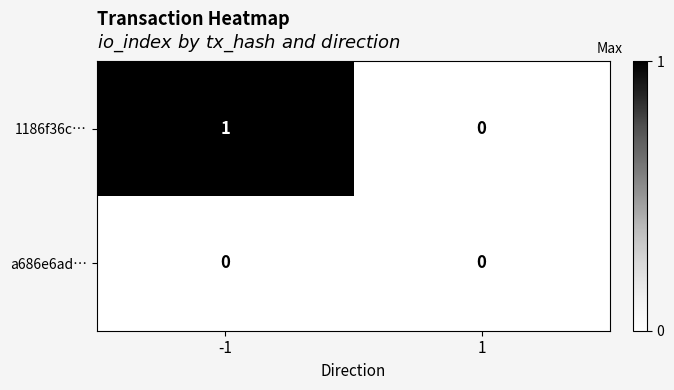

Reading left to right, extract all data points from this chart.

1186f36c…: 1	0
a686e6ad…: 0	0